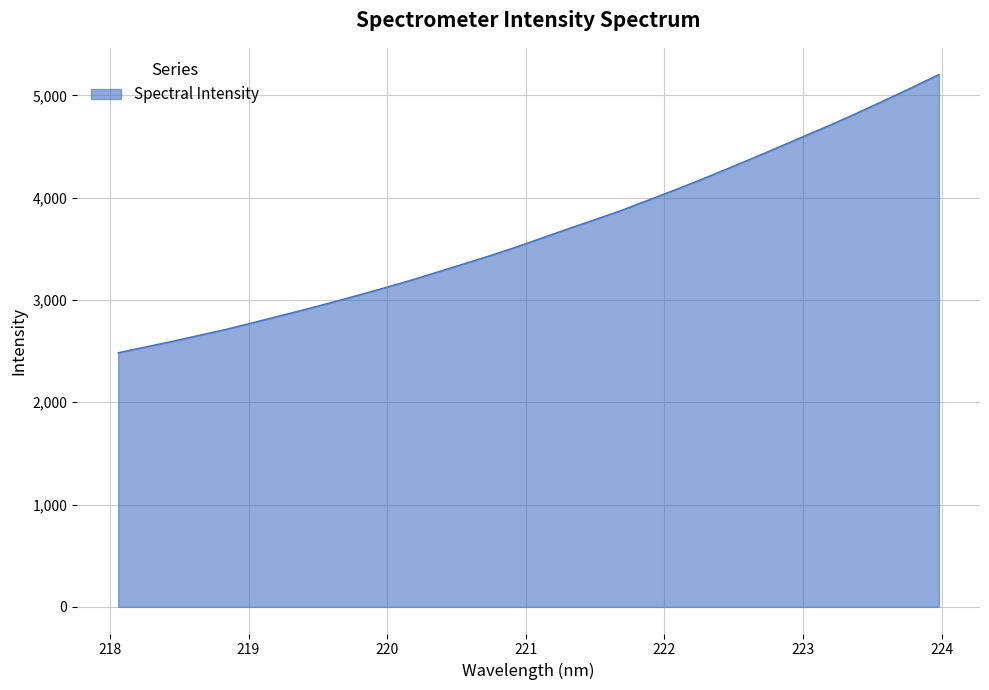

What is the greatest value displayed?

5204.2